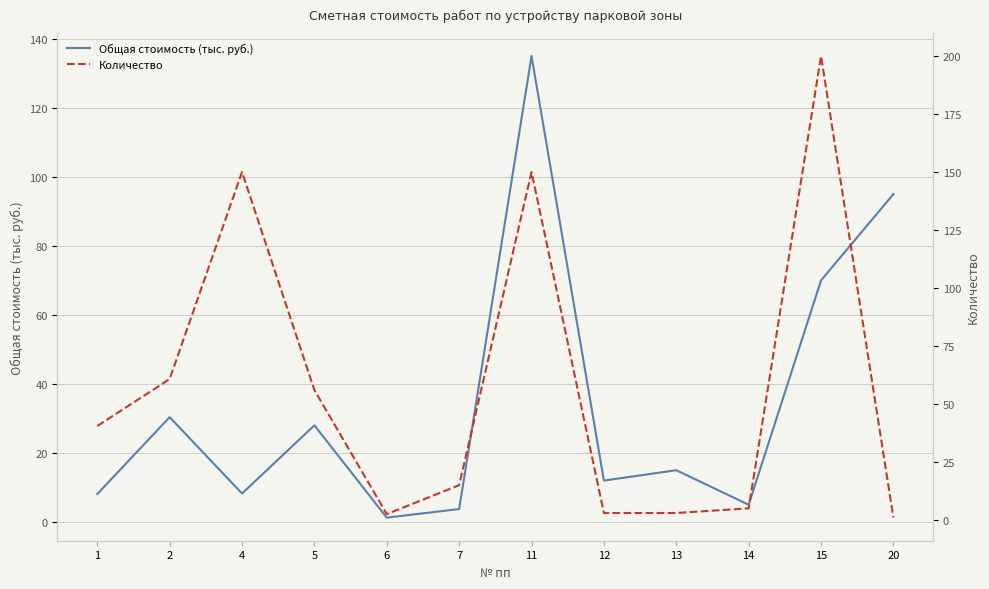

What is the maximum value shown in the chart?

200.0